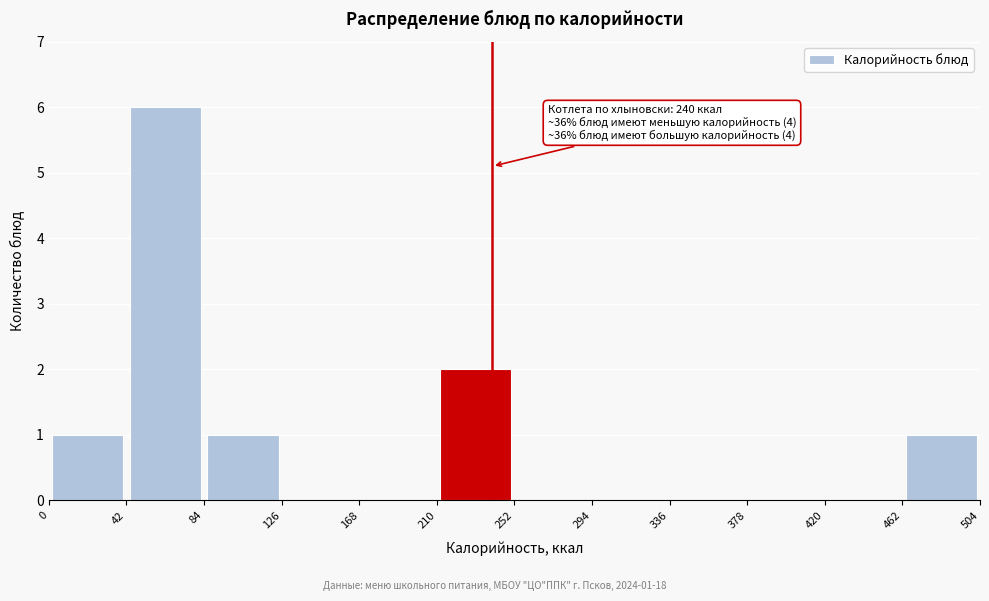

Over which range of the x-axis is the bar tallest?

42 to 84